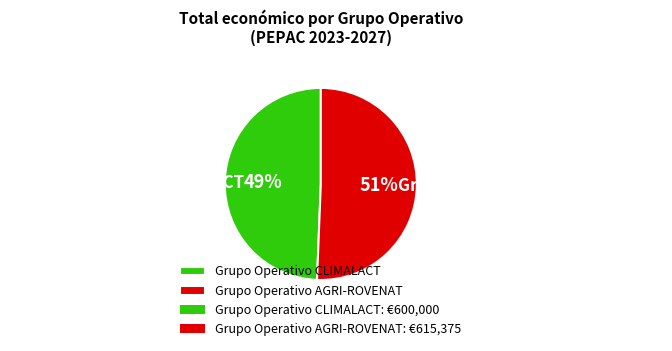

To the nearest percent, what percentage of the pie is Grupo Operativo CLIMALACT?

49%